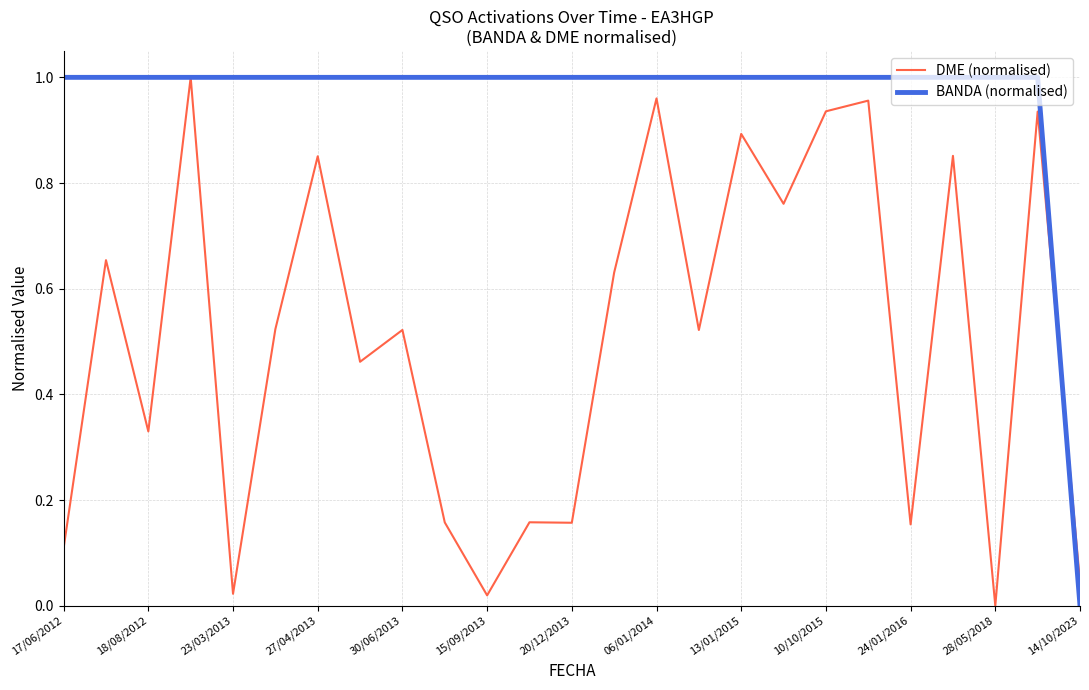

Rank the series by their average value, from lowest to highest.

DME (normalised), BANDA (normalised)